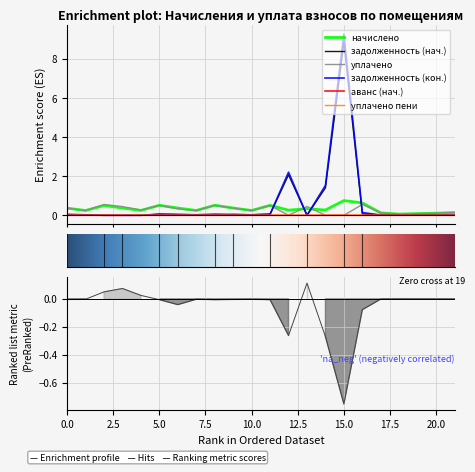

Does the chart display data point markers on the line(s)?

No